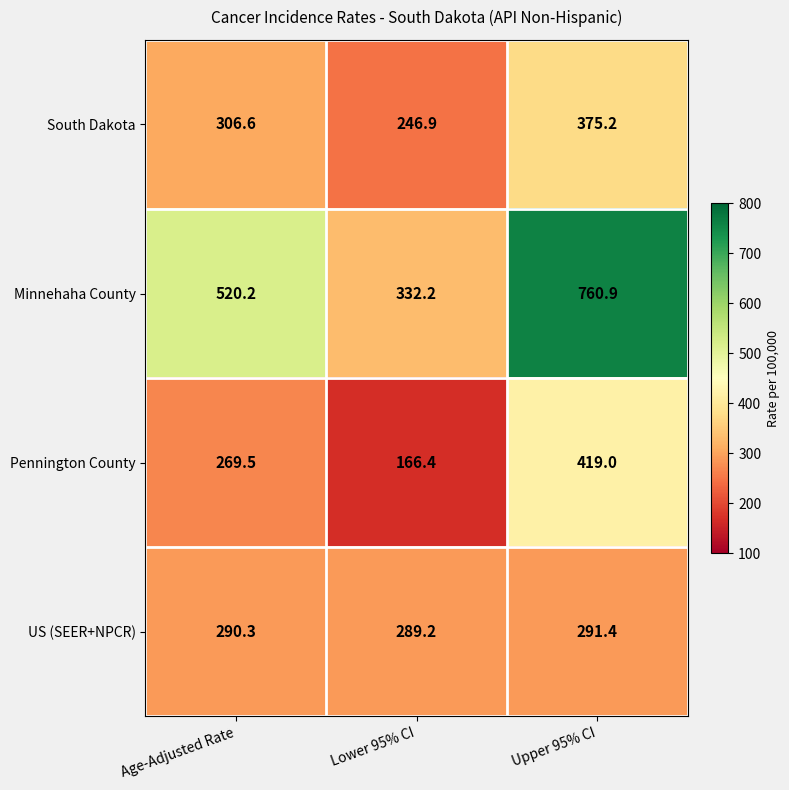

Reading right to left, extract all data points from this chart.

South Dakota: Upper 95% CI=375.2	Lower 95% CI=246.9	Age-Adjusted Rate=306.6
Minnehaha County: Upper 95% CI=760.9	Lower 95% CI=332.2	Age-Adjusted Rate=520.2
Pennington County: Upper 95% CI=419.0	Lower 95% CI=166.4	Age-Adjusted Rate=269.5
US (SEER+NPCR): Upper 95% CI=291.4	Lower 95% CI=289.2	Age-Adjusted Rate=290.3